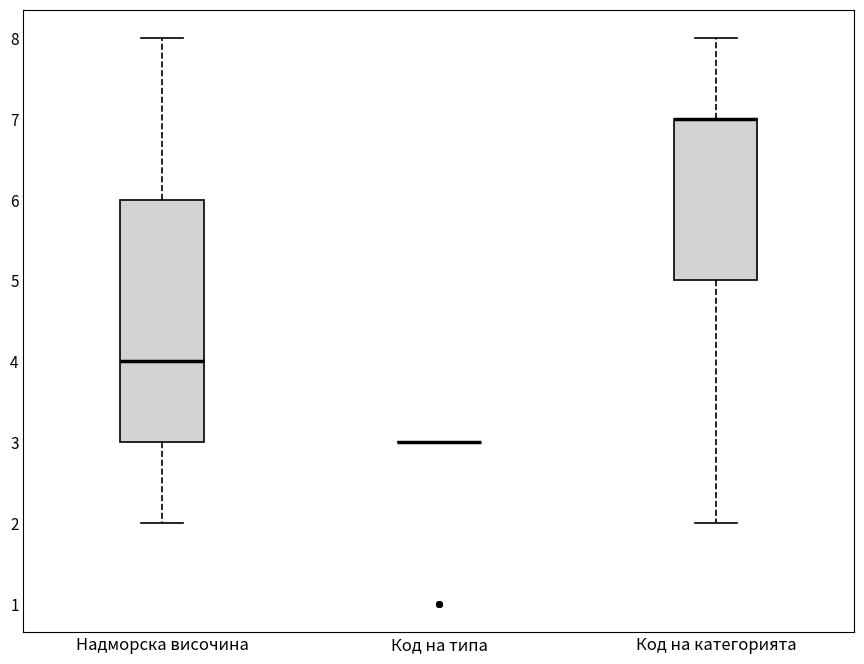

Comparing the boxes themselves (not the whiskers), which one is the tallest?

Надморска височина